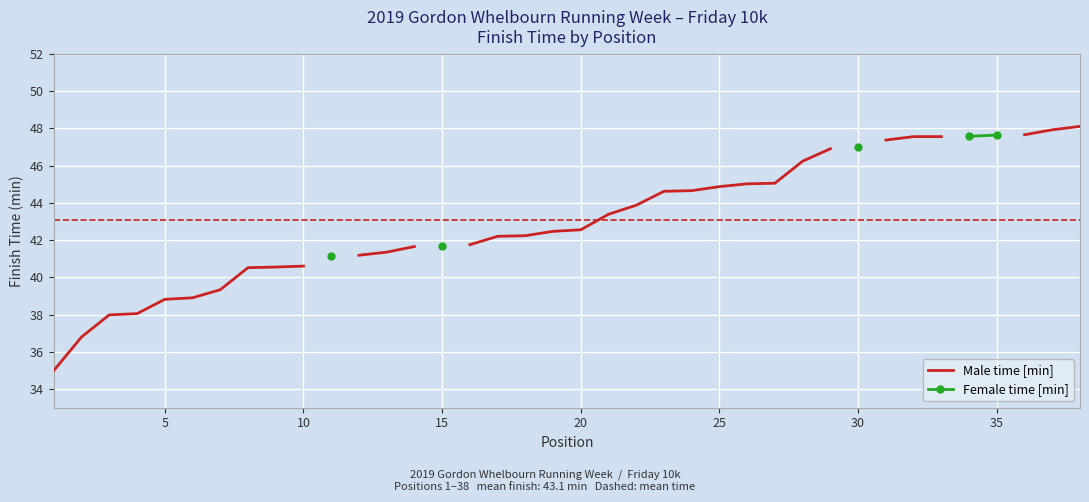

How many lines are shown in the chart?

2